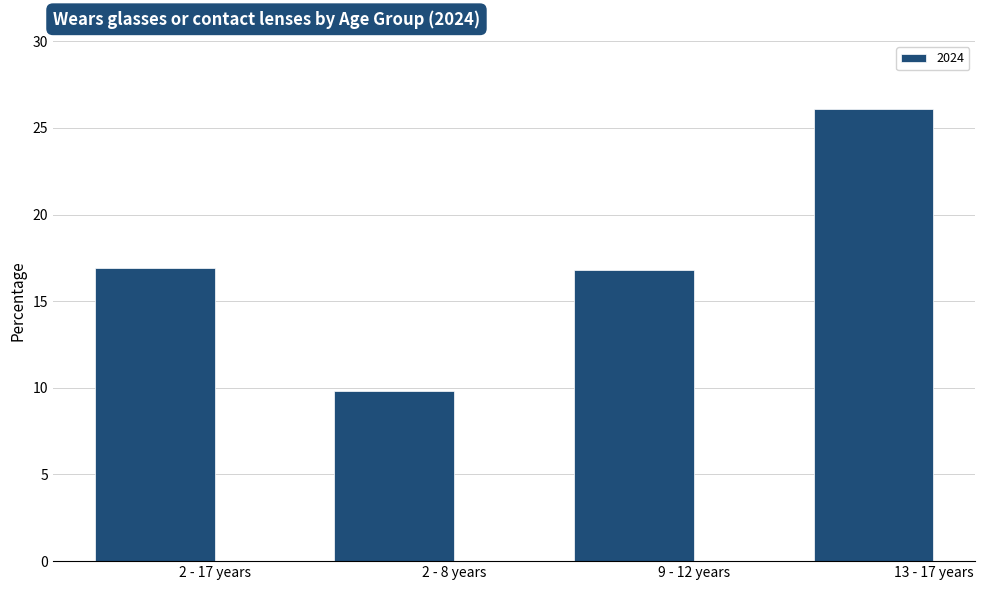

What is the ratio of the value at 13 - 17 years to the value at 2 - 8 years?

2.7